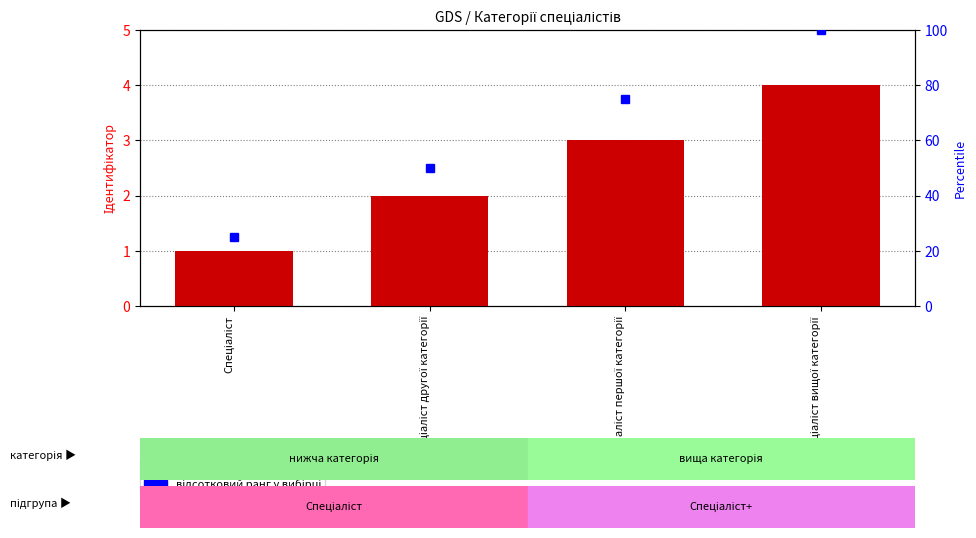

What are all the series names shown in the legend?

Ідентифікатор, відсотковий ранг